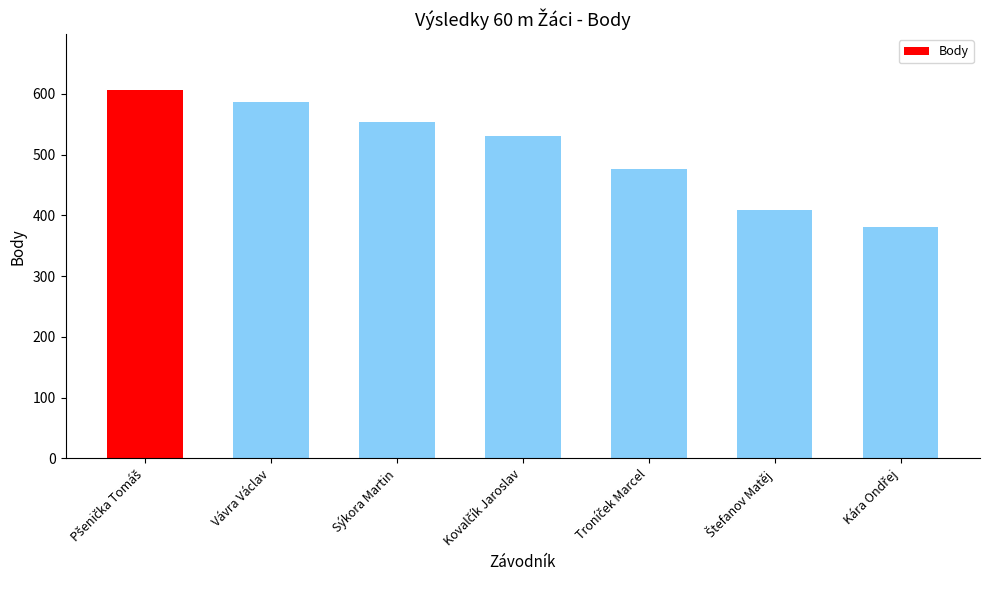

The value at Sýkora Martin is 554. True or false?

True